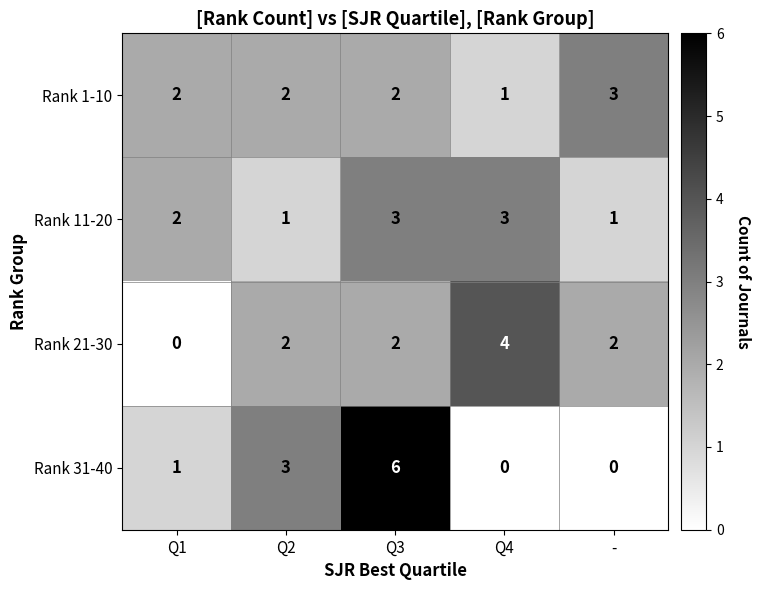

Which series has the largest range (max minus min)?

Rank 31-40